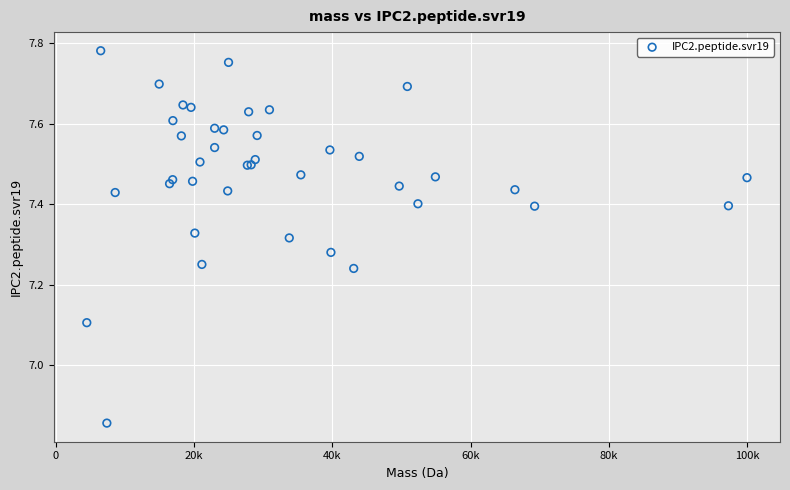

What Y value in the scatter plot is closest to 7?

7.1